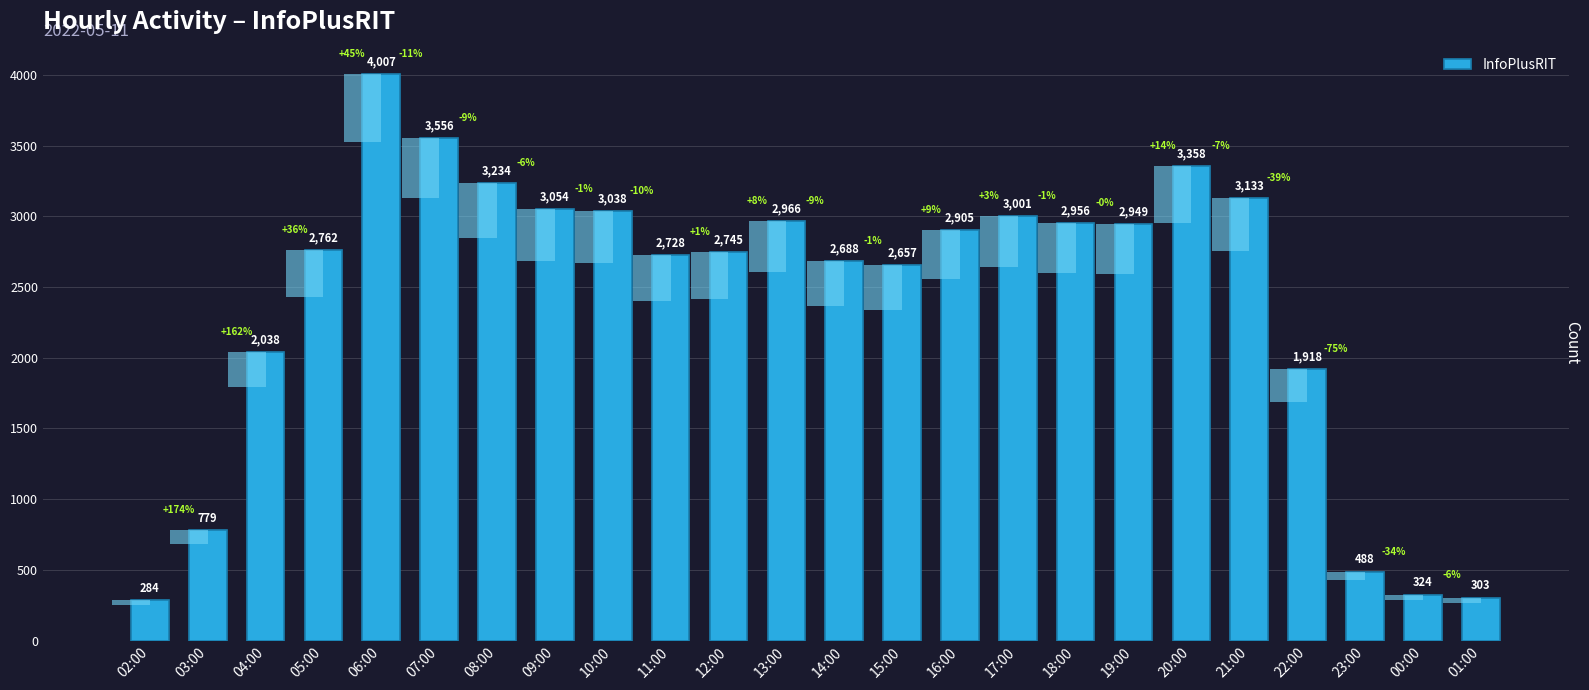

Rank the categories by value from highest to lowest.

06:00, 07:00, 20:00, 08:00, 21:00, 09:00, 10:00, 17:00, 13:00, 18:00, 19:00, 16:00, 05:00, 12:00, 11:00, 14:00, 15:00, 04:00, 22:00, 03:00, 23:00, 00:00, 01:00, 02:00